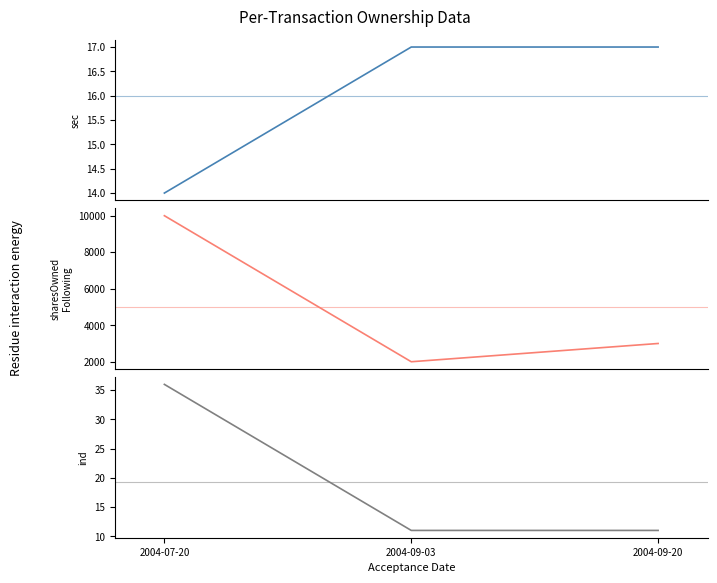

What are all the series names shown in the legend?

sec, sharesOwnedFollowingTransaction, ind